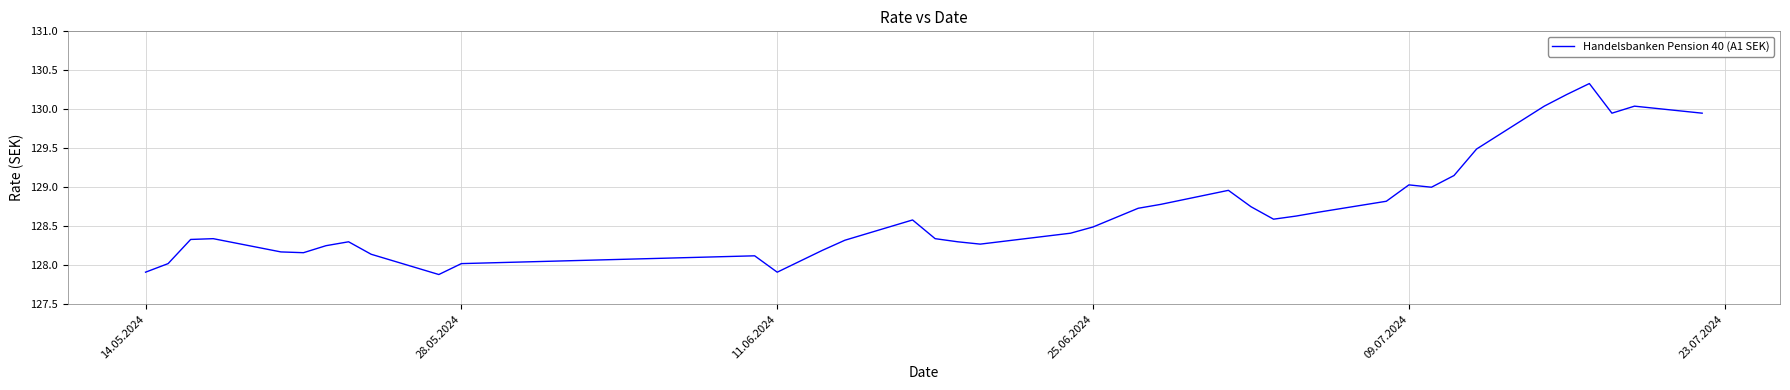

What is the minimum value shown in the chart?

127.9